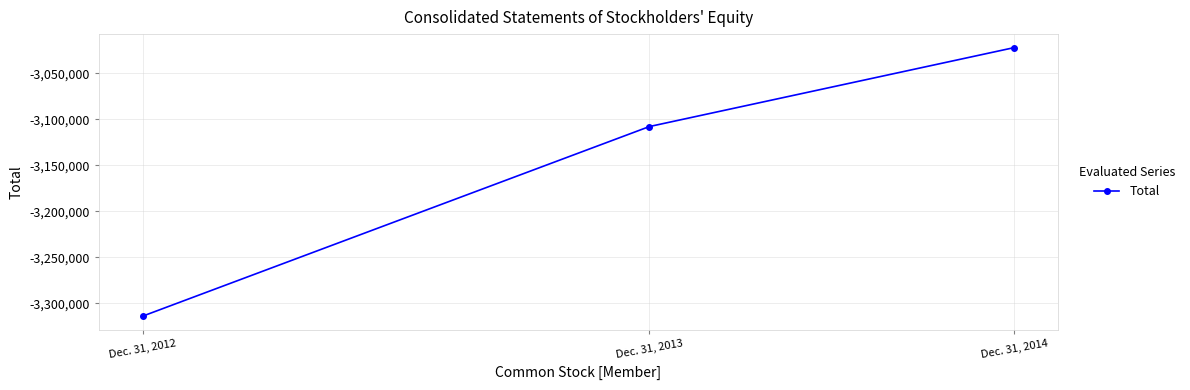

Is it true that the value at Dec. 31, 2013 is -3107800?

True